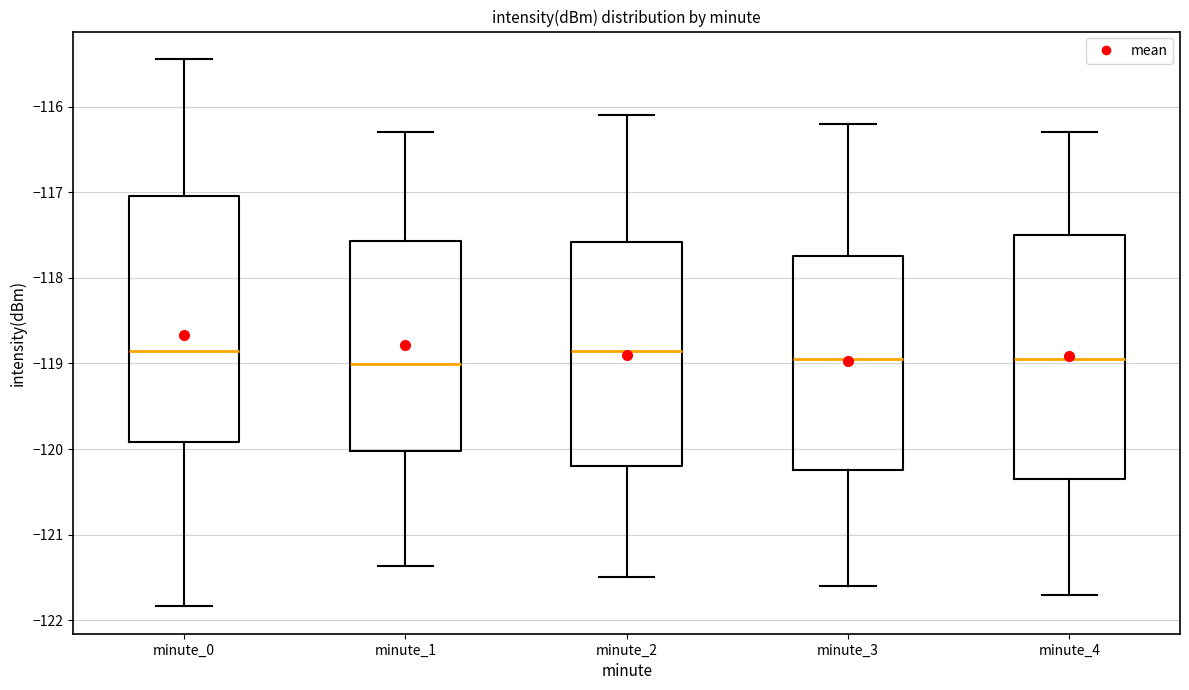

Reading left to right, read every box against the y-axis: the position of its median line, the range the box covers, and the ends of its whiskers. The values are not printed on the chart, so give them approximately, as read against the axis.

minute_0: median -118.9, box -119.9 to -117.0, whiskers -121.8 to -115.4
minute_1: median -119.0, box -120.0 to -117.6, whiskers -121.4 to -116.3
minute_2: median -118.8, box -120.2 to -117.6, whiskers -121.5 to -116.1
minute_3: median -118.9, box -120.2 to -117.7, whiskers -121.6 to -116.2
minute_4: median -118.9, box -120.3 to -117.5, whiskers -121.7 to -116.3